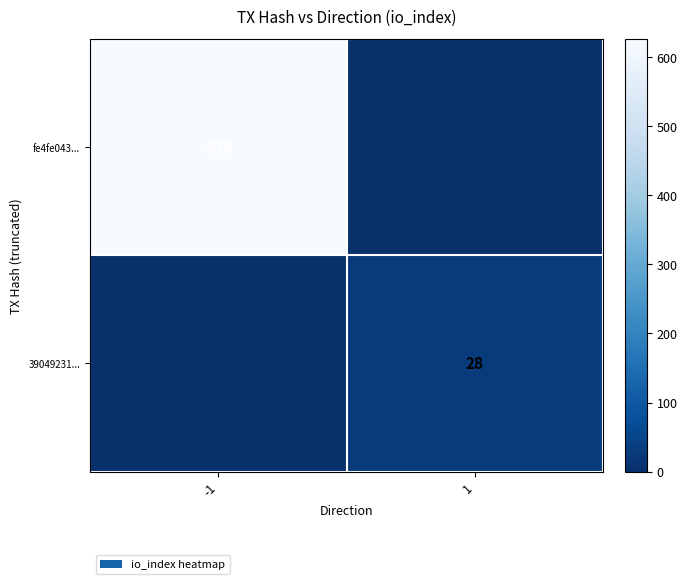

Is it true that 39049231... equals 28 at 1?

True